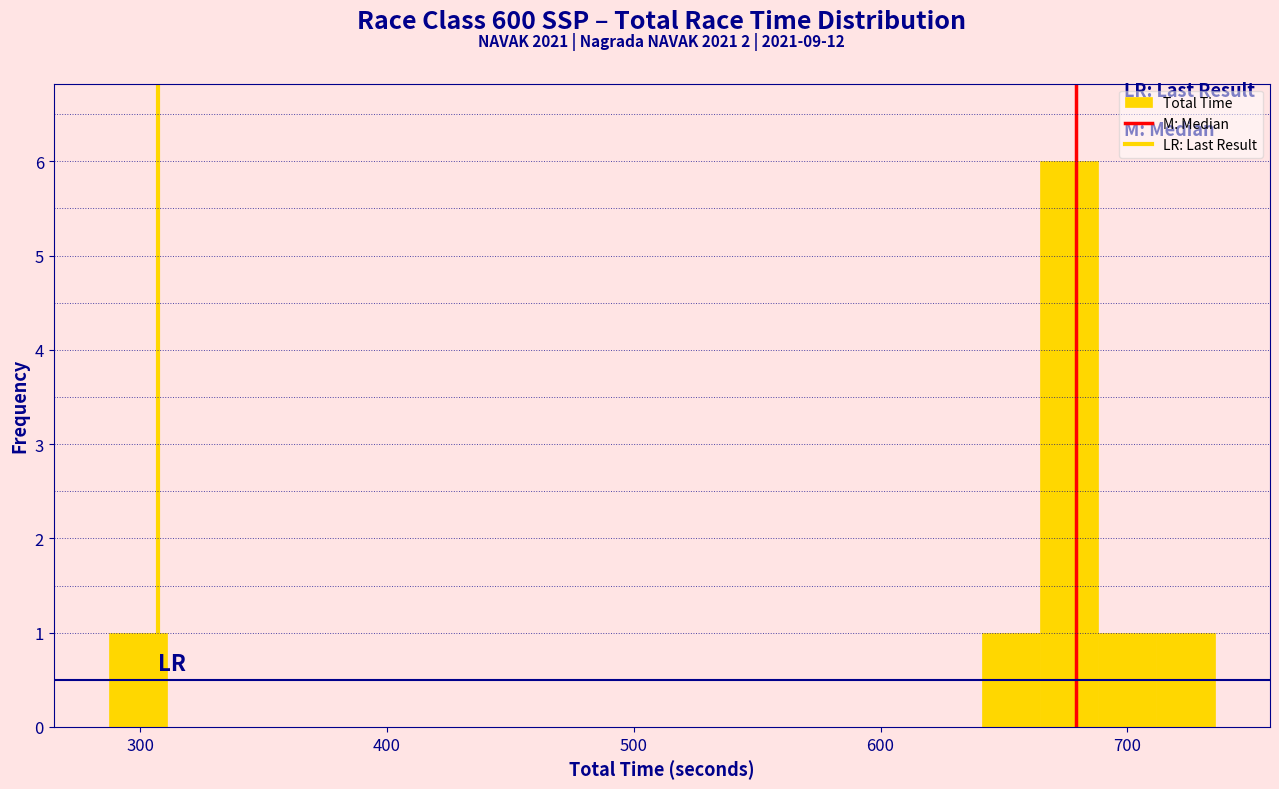

Around what value on the x-axis is the tallest bar? Give the approximate position of its centre, as read against the axis.

680